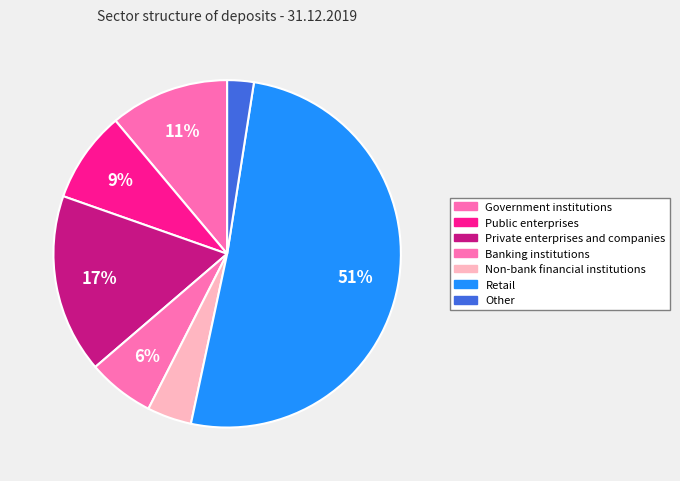

How many slices are in this pie chart?

7